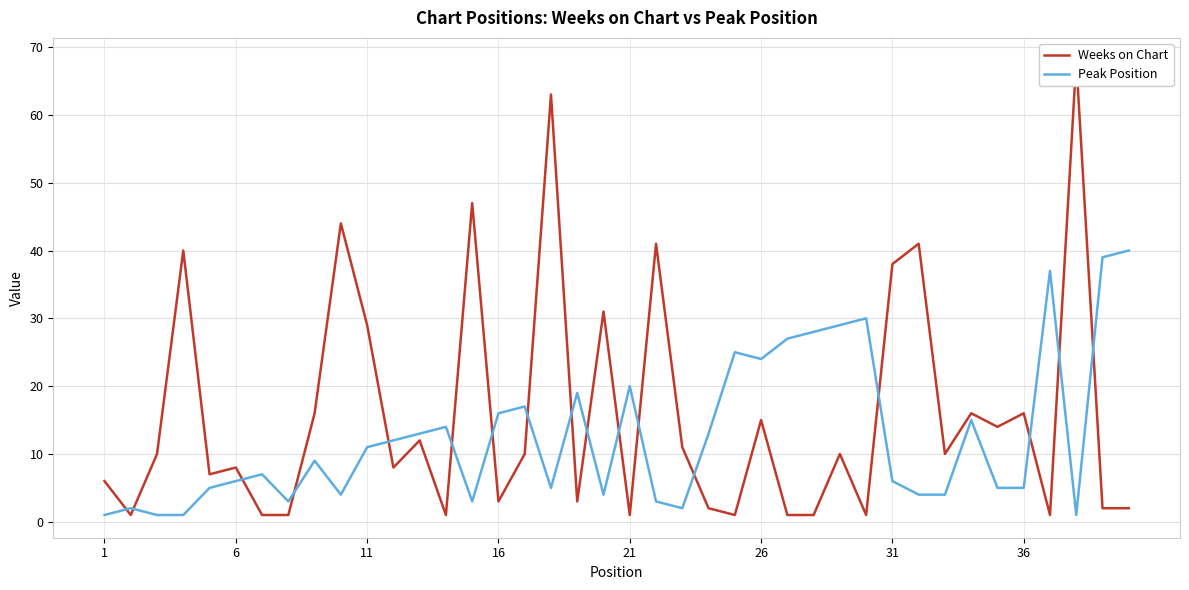

Is it true that Peak Position equals 7 at 16?

False